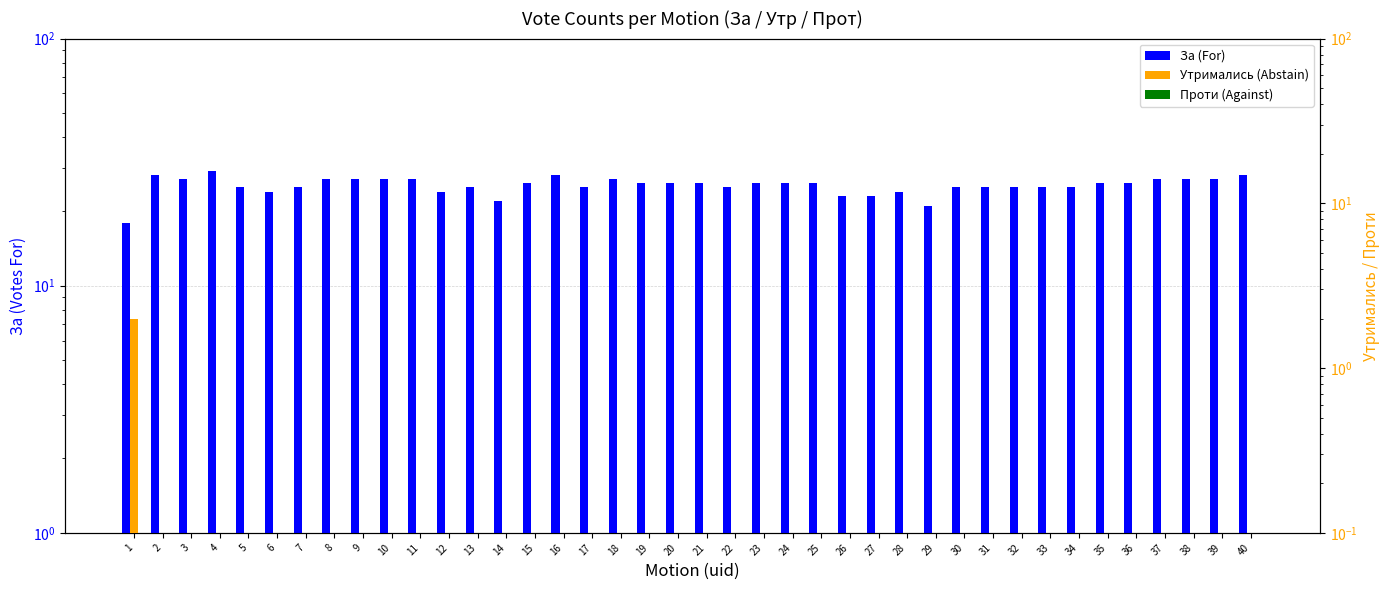

Which series has the largest total across all categories?

За (For)